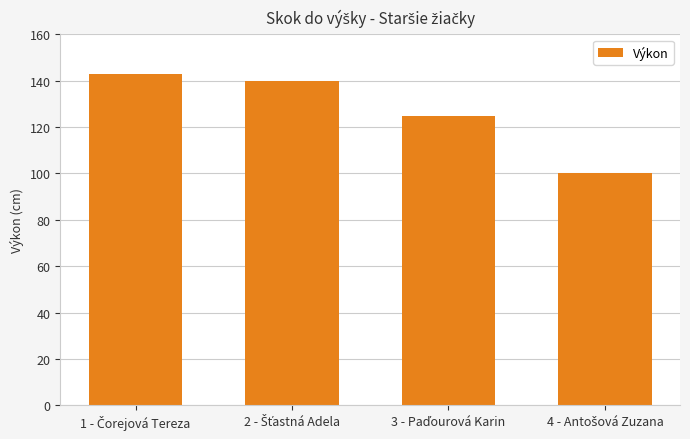

What is the average value?

127